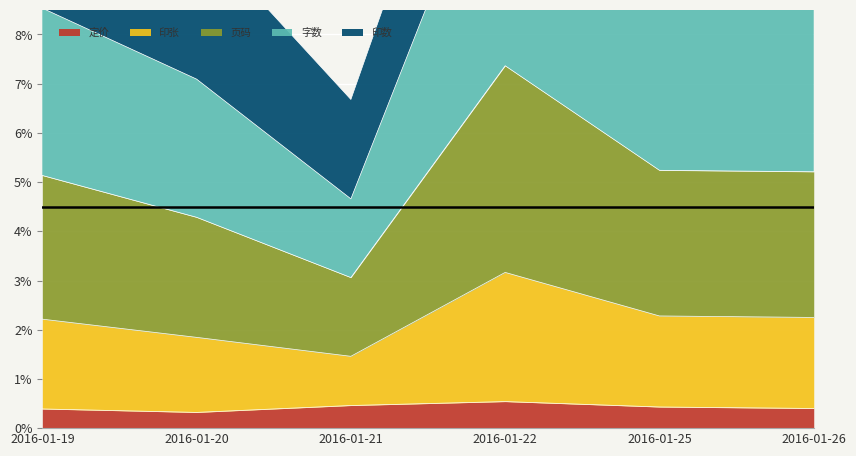

Is it true that 定价 equals 0.4 at 2016-01-26?

True